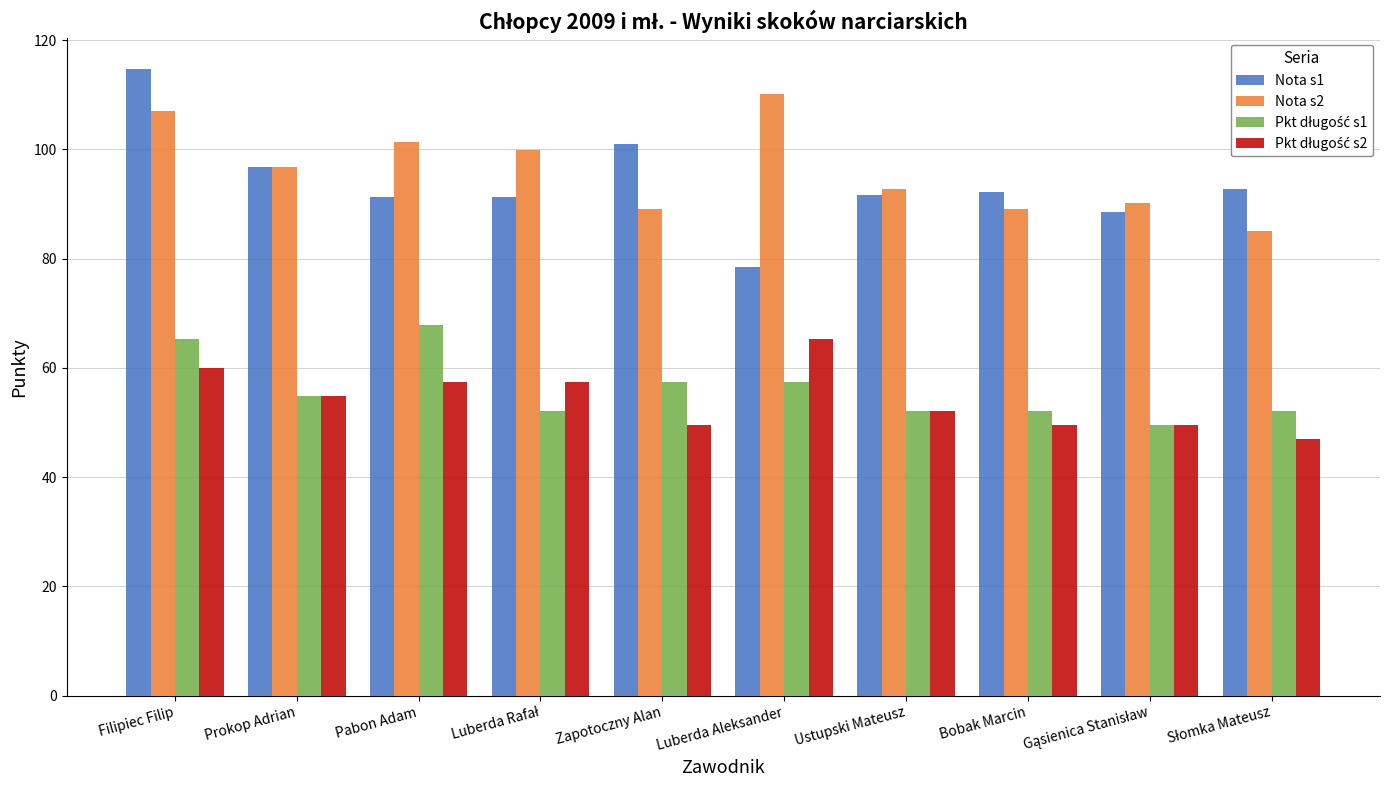

What is the difference between the second highest and second lowest values in the Nota s2 series?

17.9